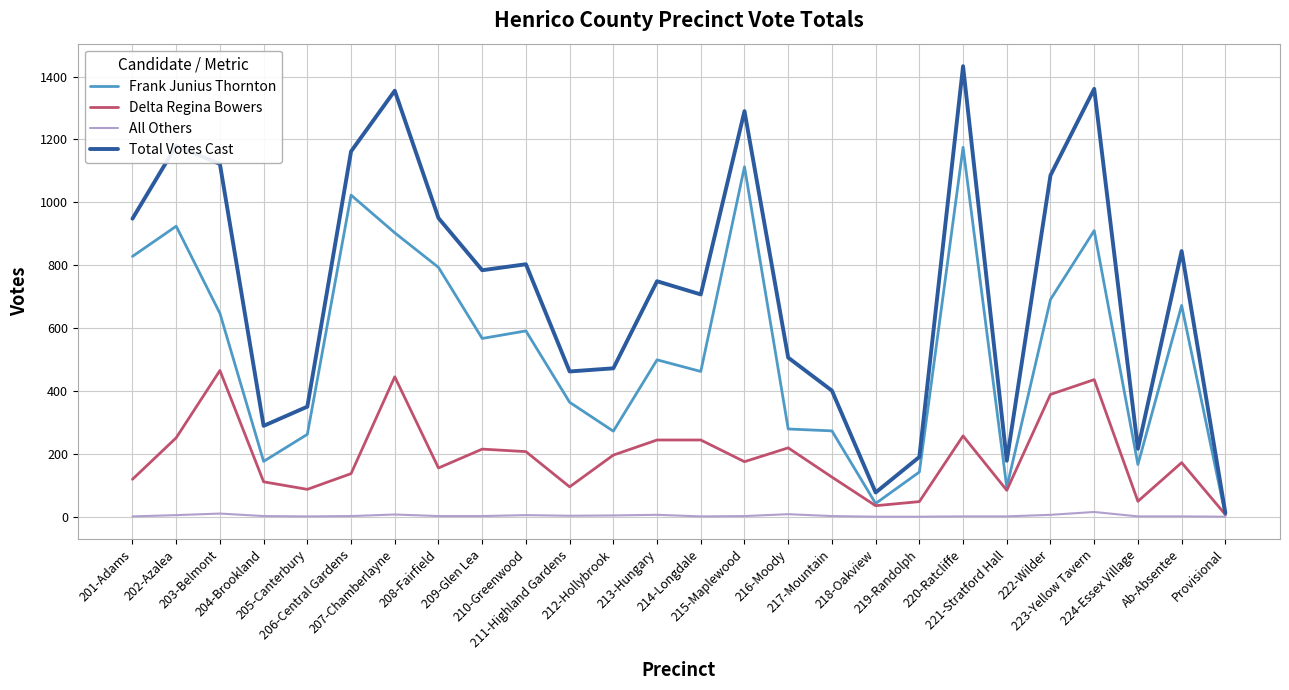

How many lines are shown in the chart?

4